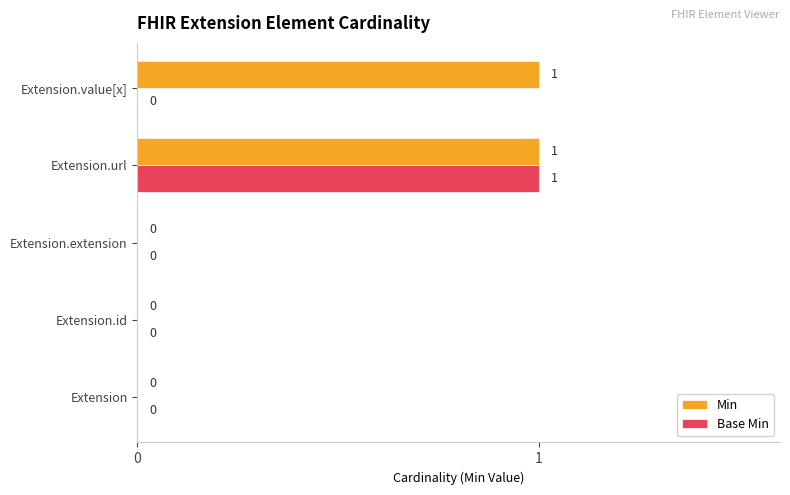

Is it true that Base Min equals 0 at Extension.value[x]?

True